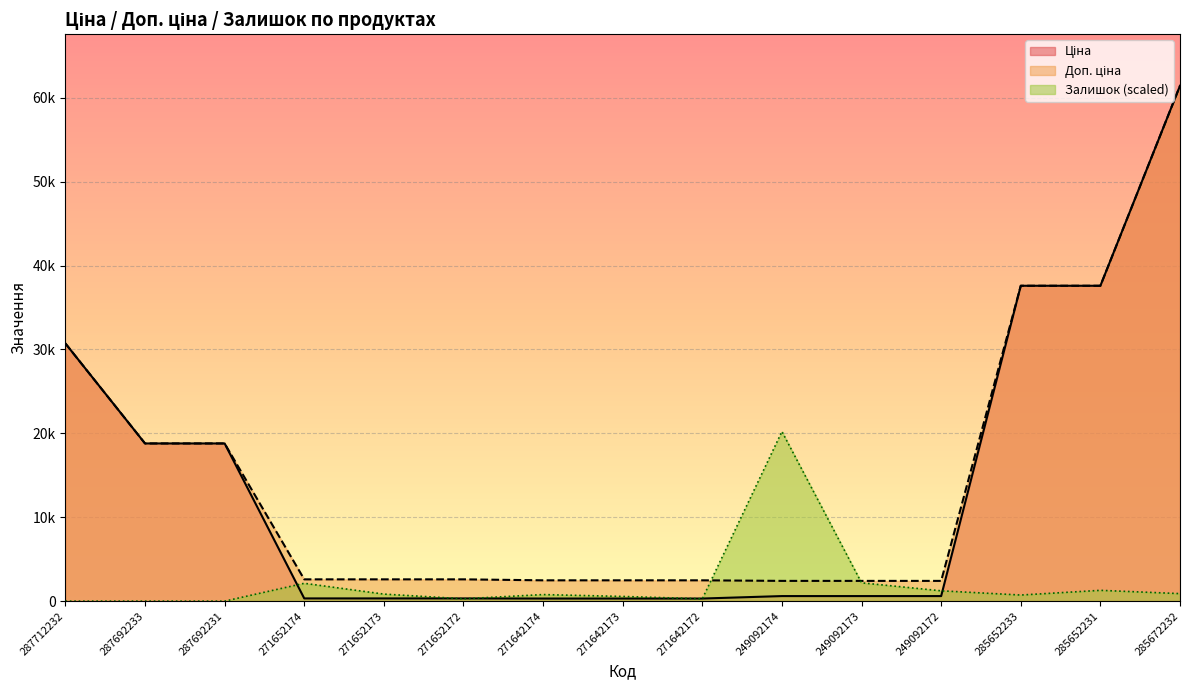

Where is Ціна nearest to the value 30872?

287712232